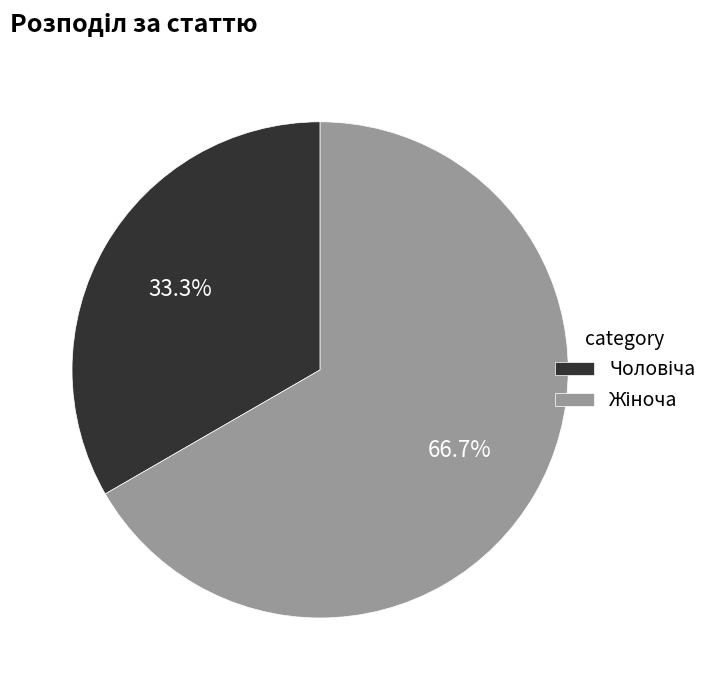

Is there a majority slice in this chart?

Yes